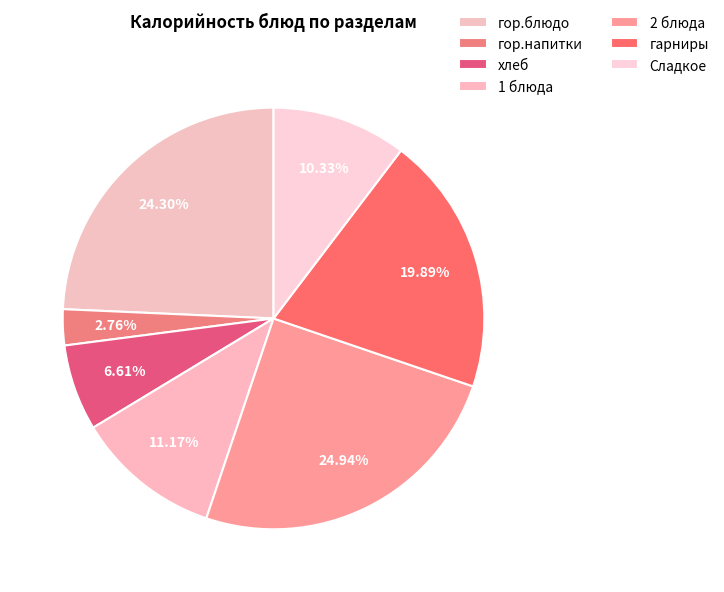

To the nearest percent, what is the difference between the гарниры and Сладкое slice percentages?

10%